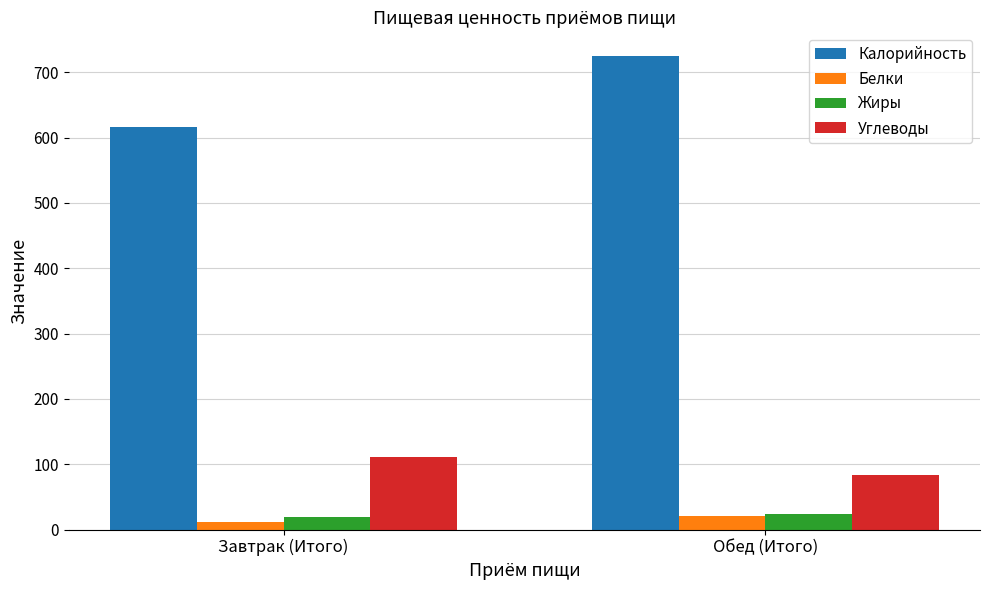

The value of Жиры at Обед (Итого) is 23. True or false?

True